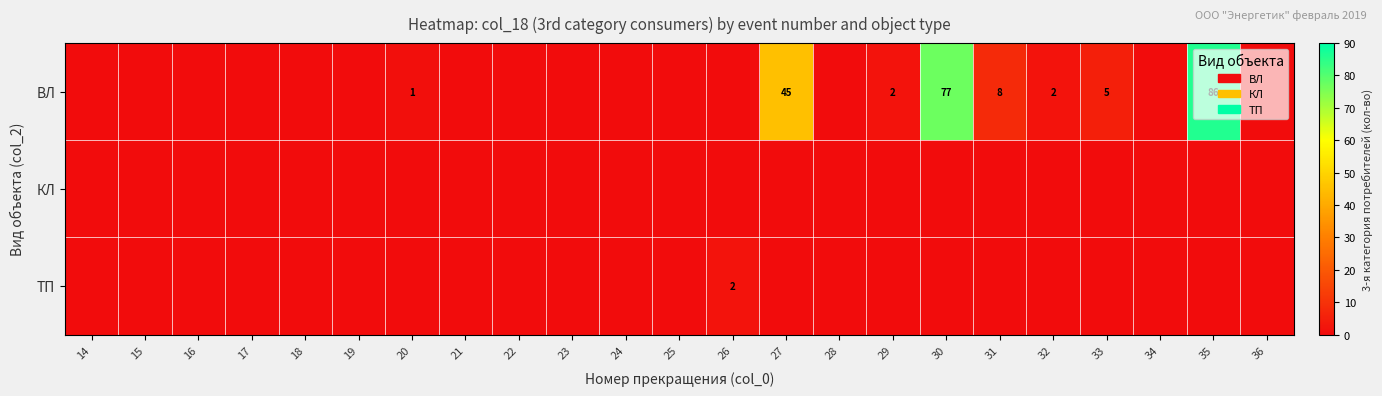

What is the difference between the ВЛ values at 32 and 31?

6